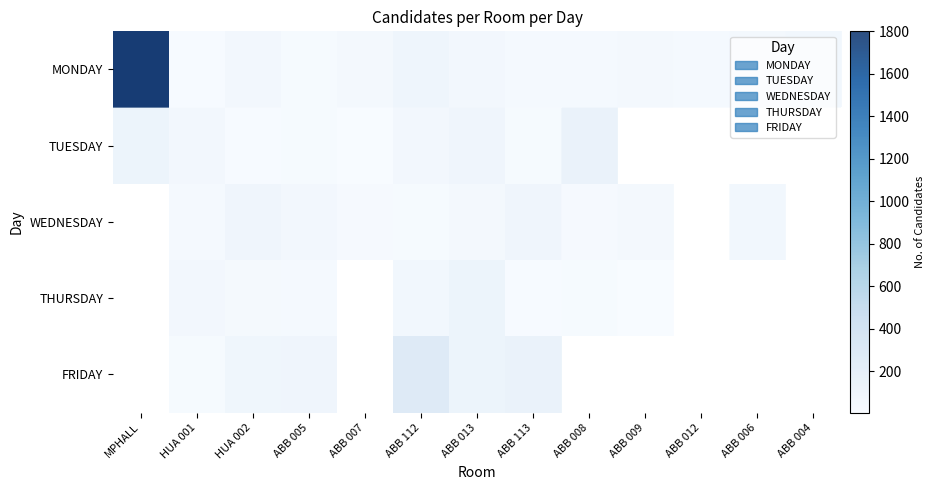

Rank the categories by MONDAY value from lowest to highest.

HUA 001, ABB 005, ABB 113, ABB 008, ABB 012, ABB 007, ABB 009, ABB 006, ABB 013, HUA 002, ABB 004, ABB 112, MPHALL